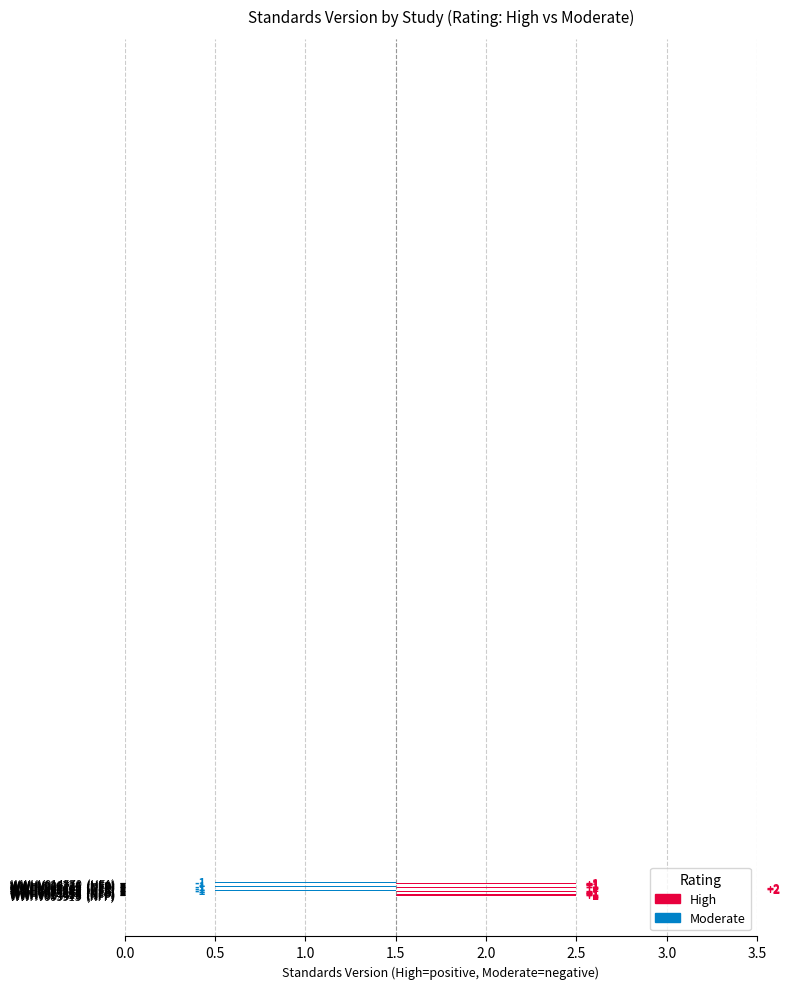

Between WWHV094825 and WWHV003485, which is larger?

WWHV094825